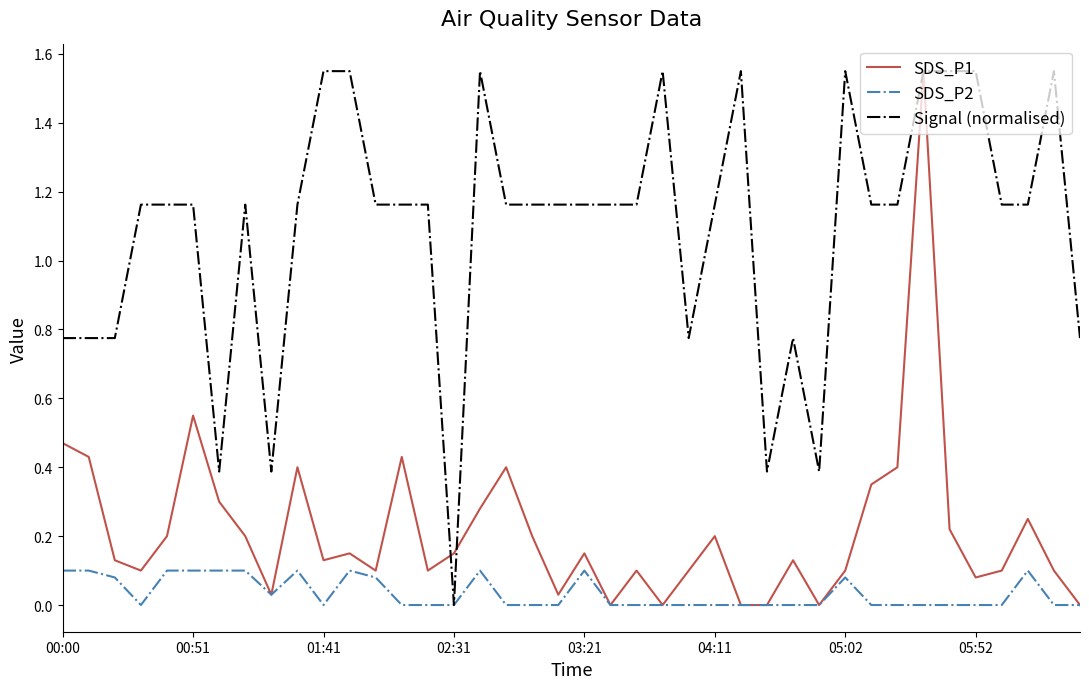

List the series in order of their overall mean, highest first.

Signal (normalised), SDS_P1, SDS_P2